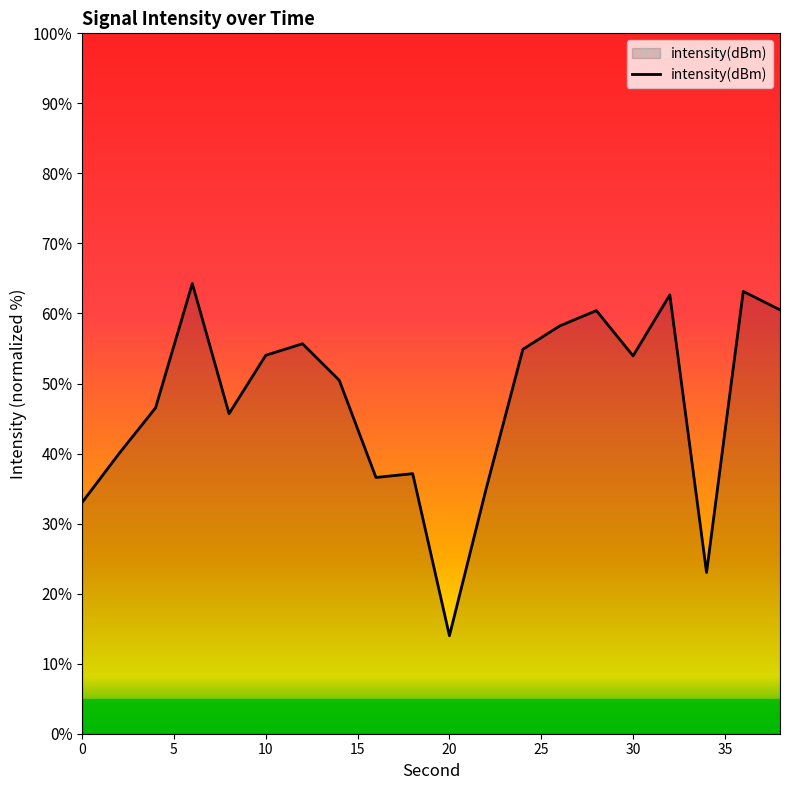

What is the difference between the maximum and minimum values?

50.3